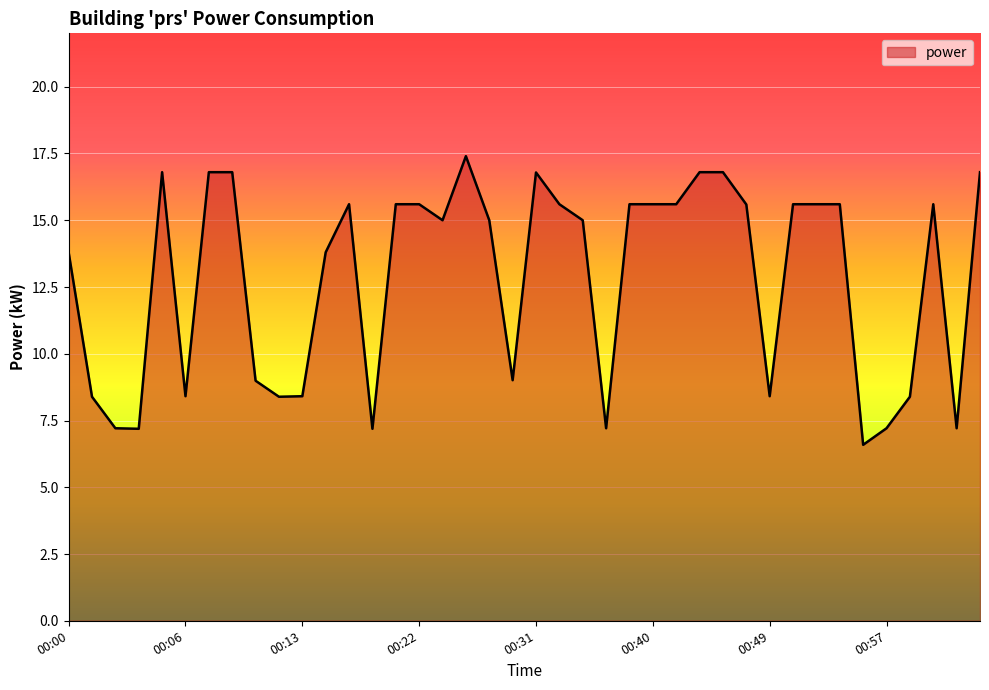

What is the difference between the maximum and minimum values?

10.8